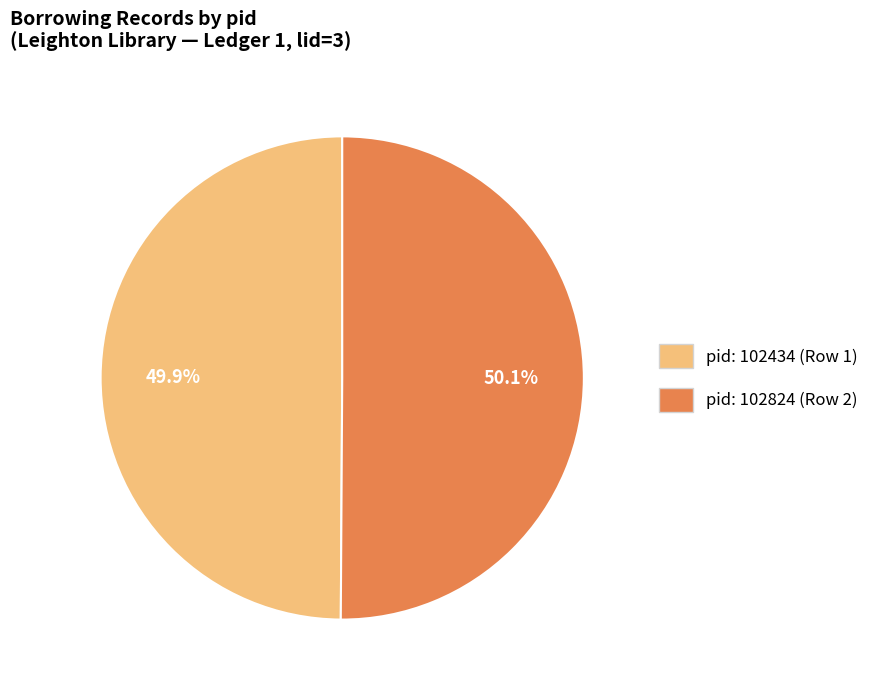

Is there any slice that represents more than half of the pie?

Yes